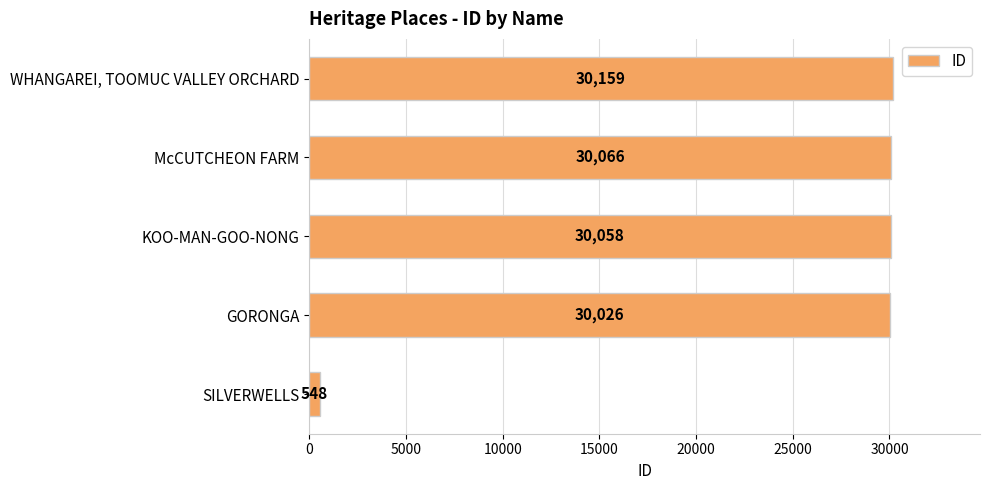

Reading bottom to top, list all the values displayed in this chart.

SILVERWELLS=548	GORONGA=30026	KOO-MAN-GOO-NONG=30058	McCUTCHEON FARM=30066	WHANGAREI, TOOMUC VALLEY ORCHARD=30159